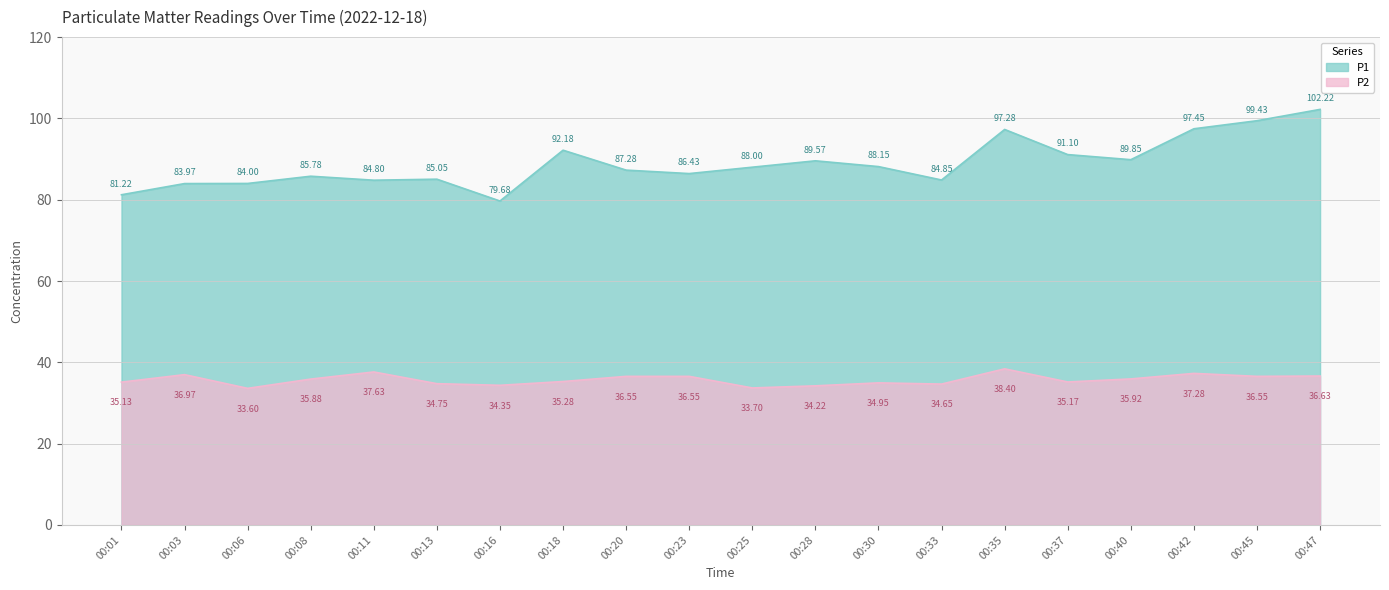

At which category is the sum across all series the highest?

00:47